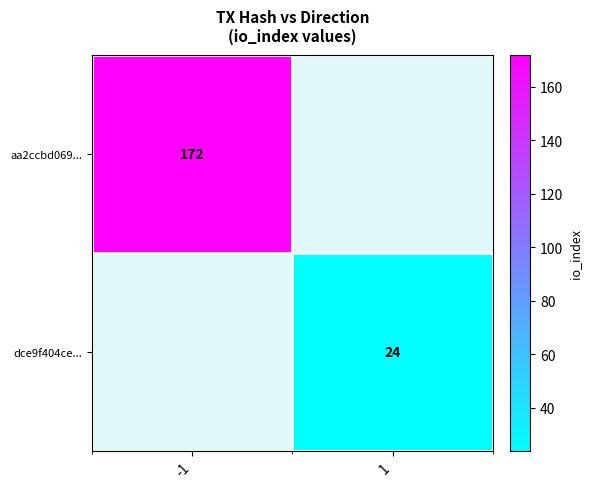

The aa2ccbd069... series shows 73 at -1. True or false?

False